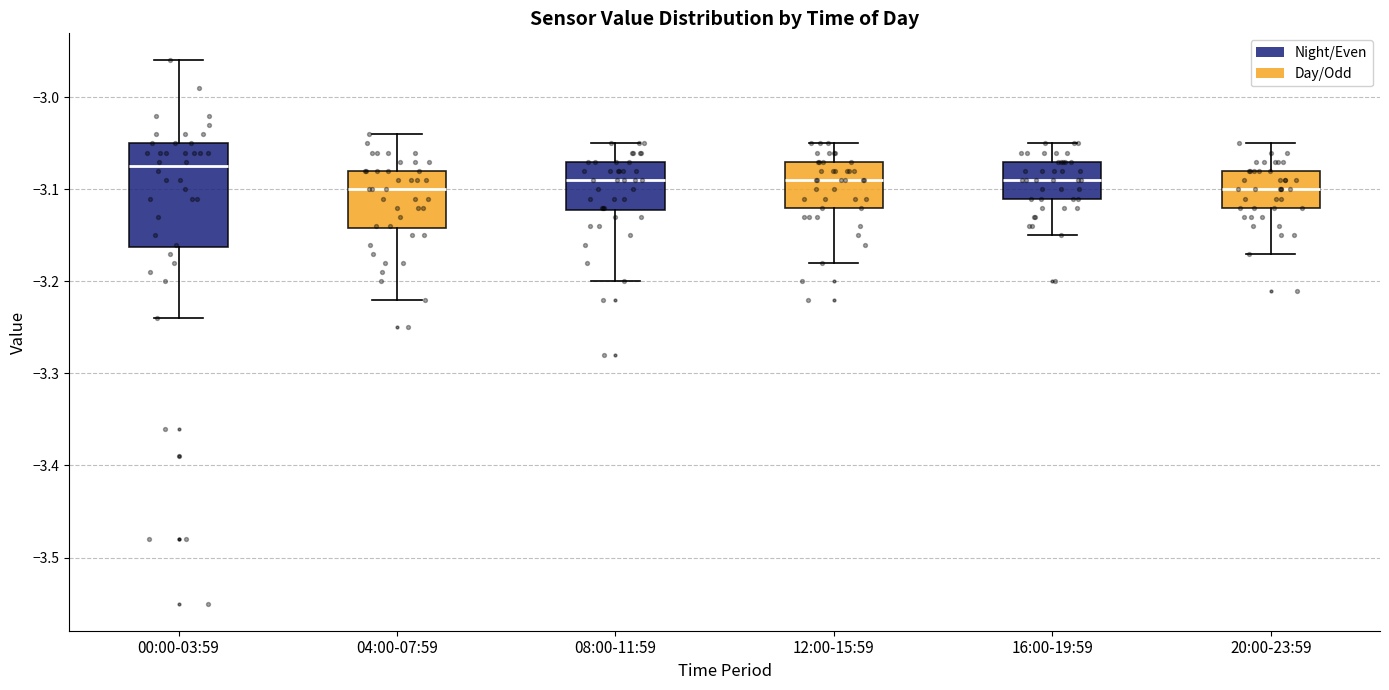

Reading left to right, read every box against the y-axis: the position of its median line, the range the box covers, and the ends of its whiskers. The values are not printed on the chart, so give them approximately, as read against the axis.

00:00-03:59: median -3.07, box -3.16 to -3.05, whiskers -3.24 to -2.96
04:00-07:59: median -3.10, box -3.14 to -3.08, whiskers -3.22 to -3.04
08:00-11:59: median -3.09, box -3.12 to -3.07, whiskers -3.20 to -3.05
12:00-15:59: median -3.09, box -3.12 to -3.07, whiskers -3.18 to -3.05
16:00-19:59: median -3.09, box -3.11 to -3.07, whiskers -3.15 to -3.05
20:00-23:59: median -3.10, box -3.12 to -3.08, whiskers -3.17 to -3.05